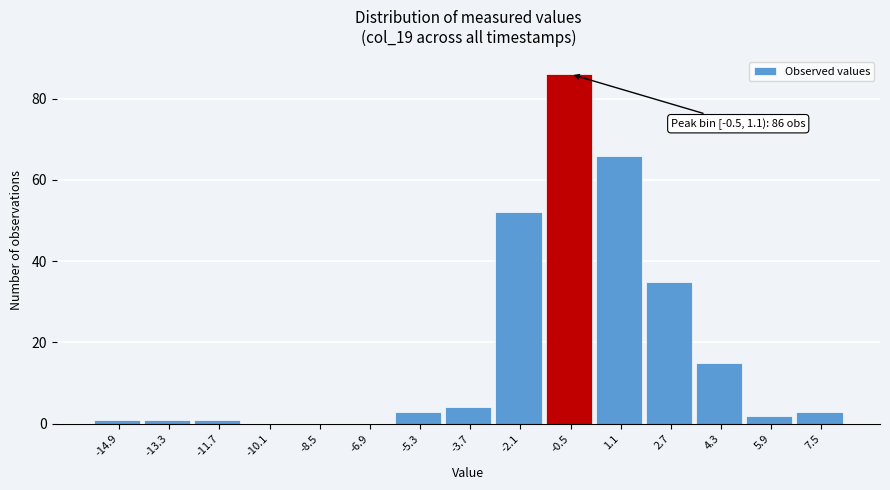

Reading left to right, what are all the values shown in this chart?

-14.9=1	-13.3=1	-11.7=1	-10.1=0	-8.5=0	-6.9=0	-5.3=3	-3.7=4	-2.1=52	-0.5=86	1.1=66	2.7=35	4.3=15	5.9=2	7.5=3